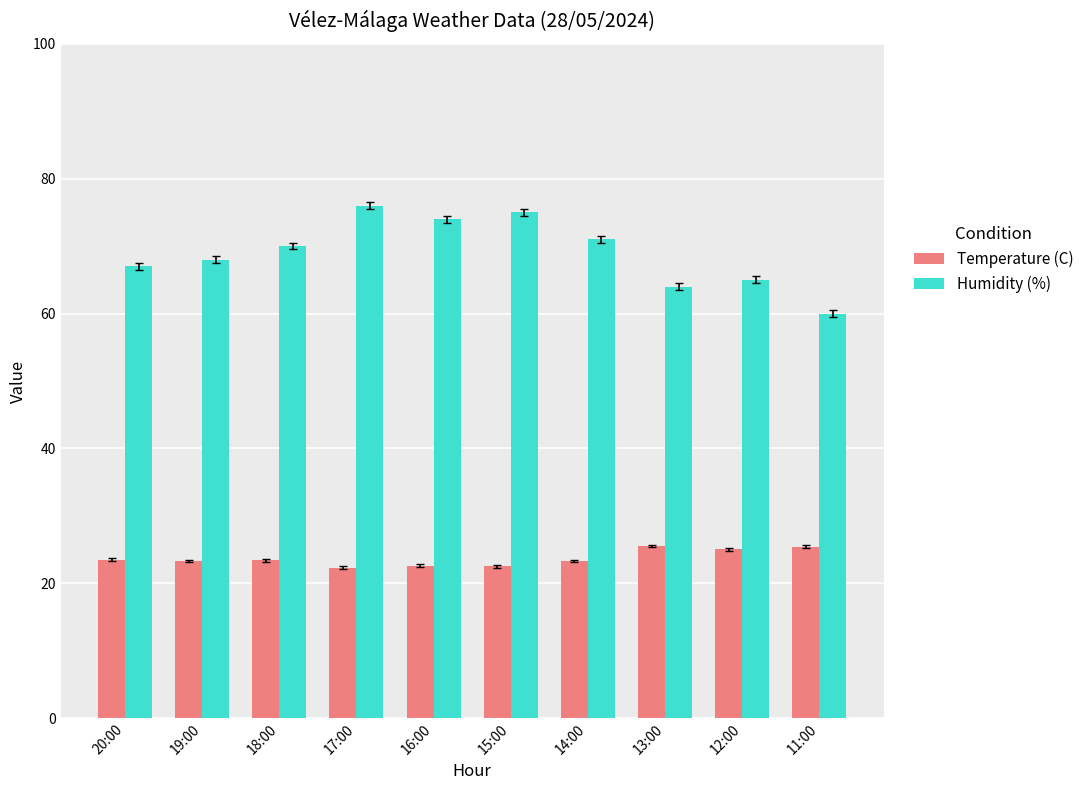

Which category has the lowest value in the Humidity (%) series?

11:00